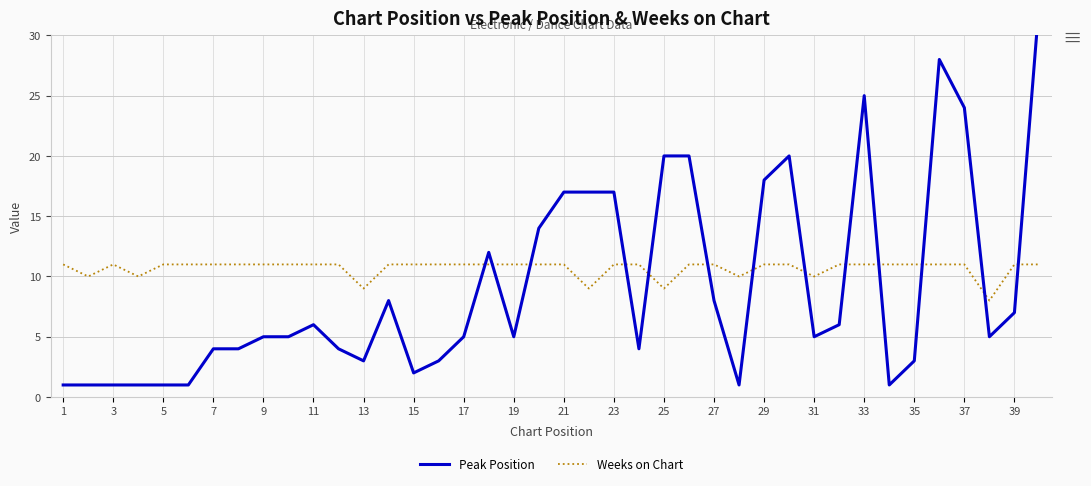

What is the highest value of the Weeks on Chart series?

11